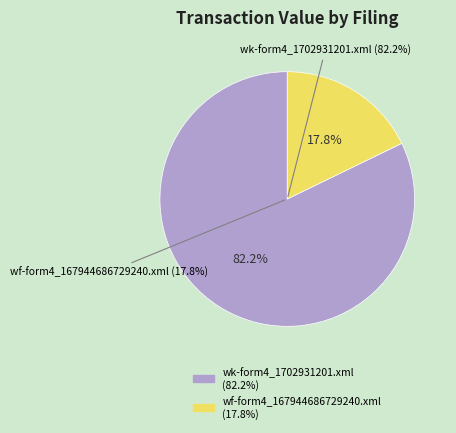

To the nearest percent, what is the average slice percentage?

50%